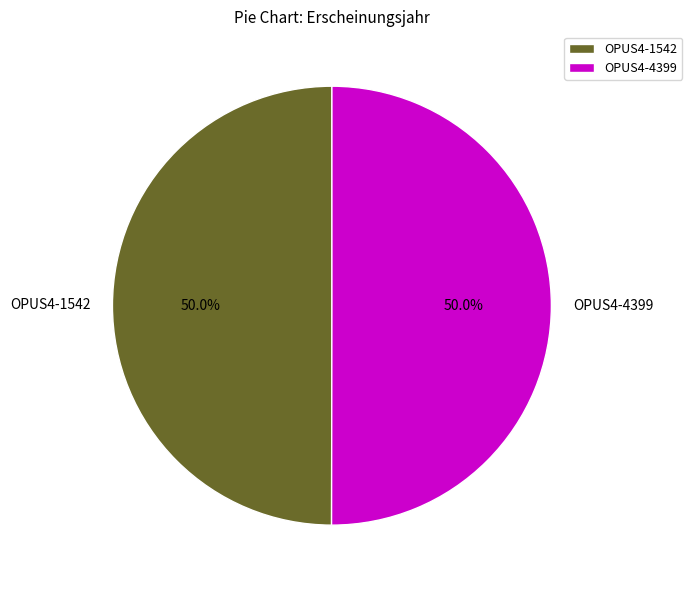

Is the sum of OPUS4-4399 and OPUS4-1542 greater than half?

Yes